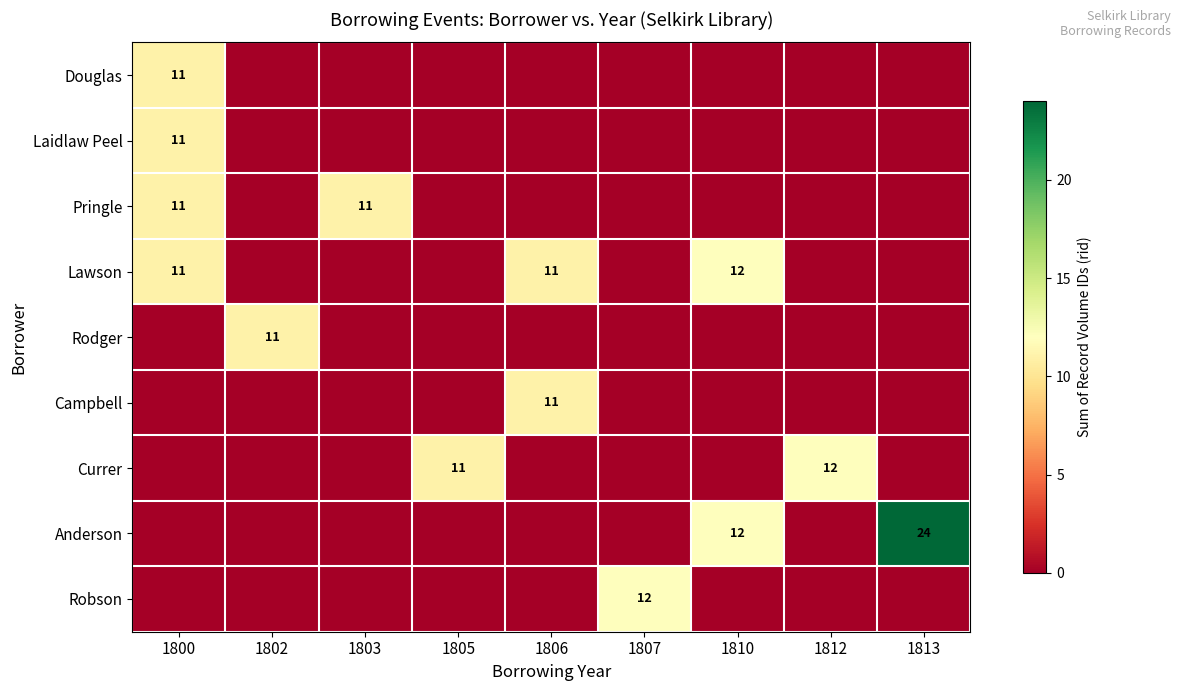

Which has a higher value, 1807 or 1806?

1807